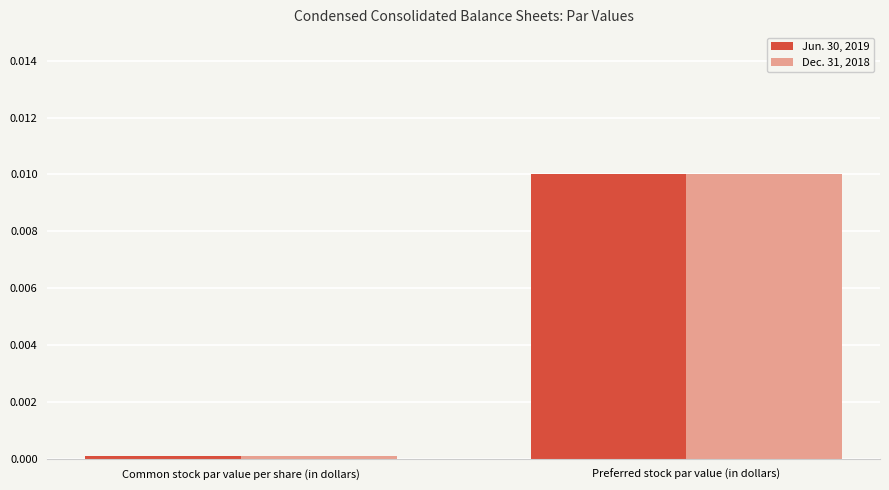

The value of Jun. 30, 2019 at Common stock par value per share (in dollars) is 0.0. True or false?

True